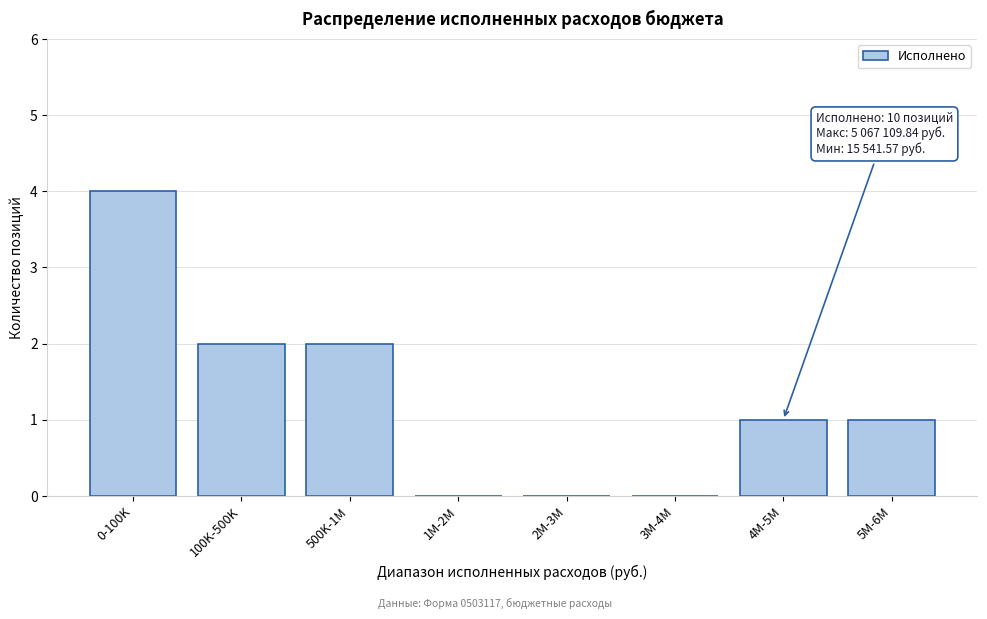

Reading left to right, what are all the values shown in this chart?

0-100K=4	100K-500K=2	500K-1M=2	1M-2M=0	2M-3M=0	3M-4M=0	4M-5M=1	5M-6M=1